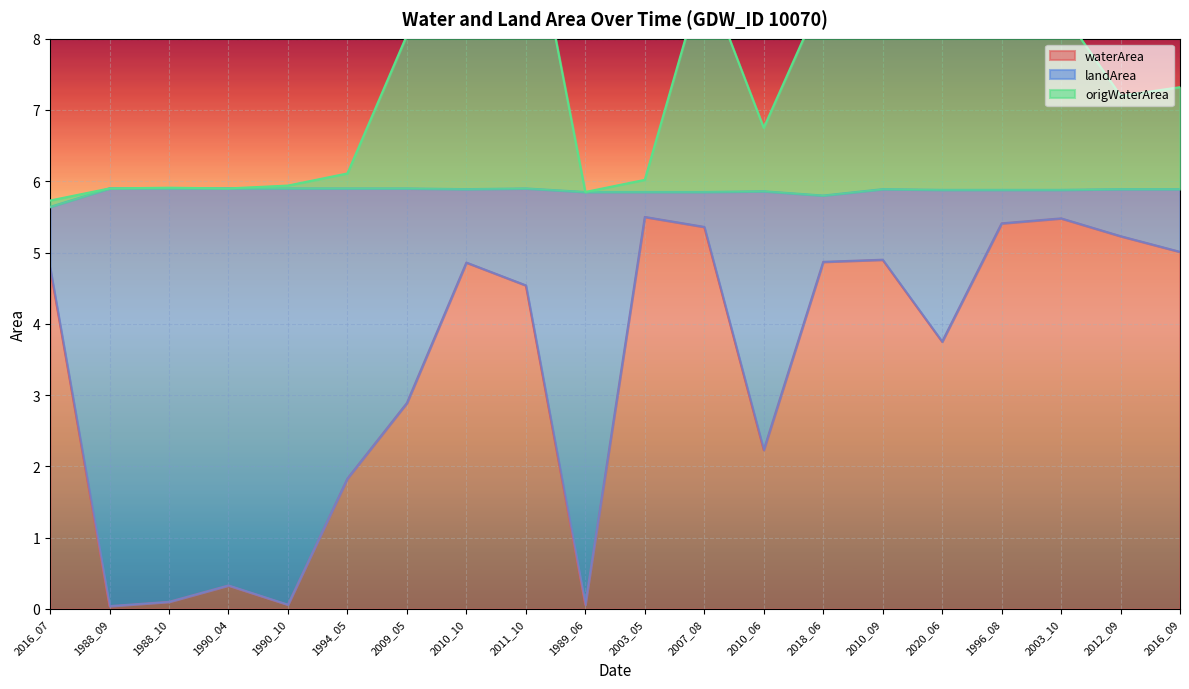

Which series changed the most between 2016_07 and 2007_08?

origWaterArea